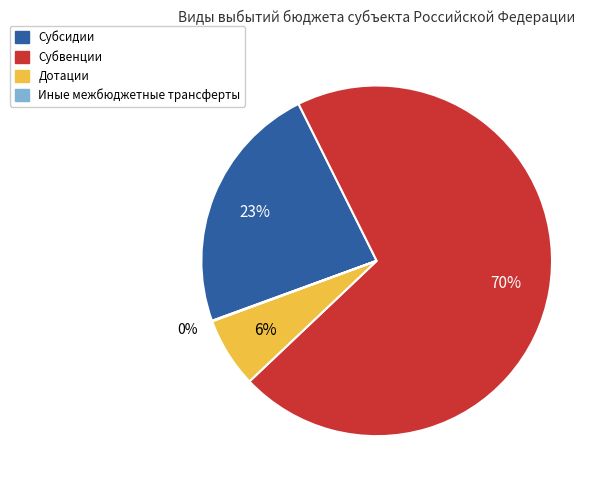

Which has a higher value, Субвенции or Дотации?

Субвенции